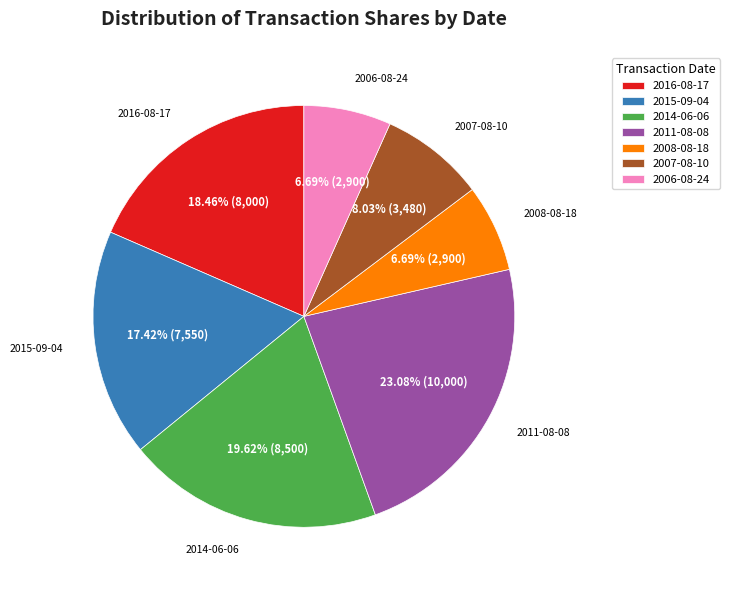

What percentage is NOT represented by 2006-08-24?

93.3%